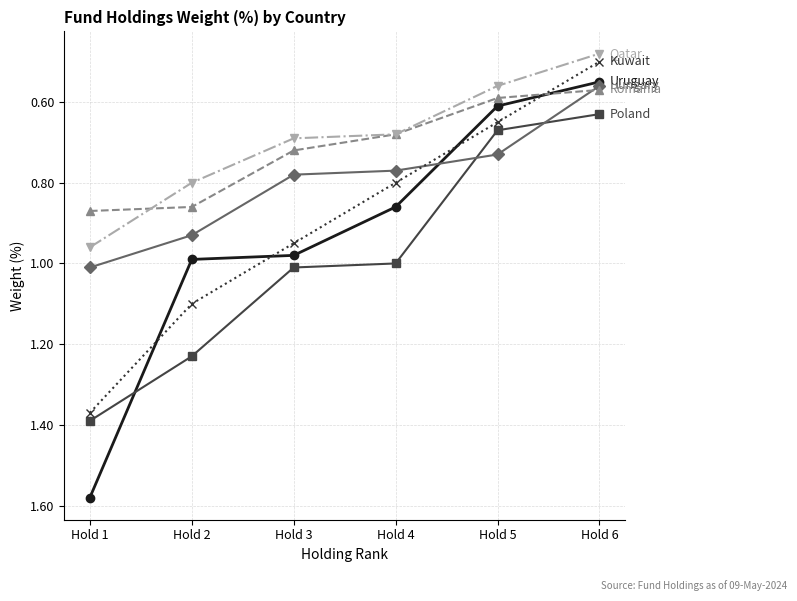

At which category does the chart reach its peak across all series?

Hold 1